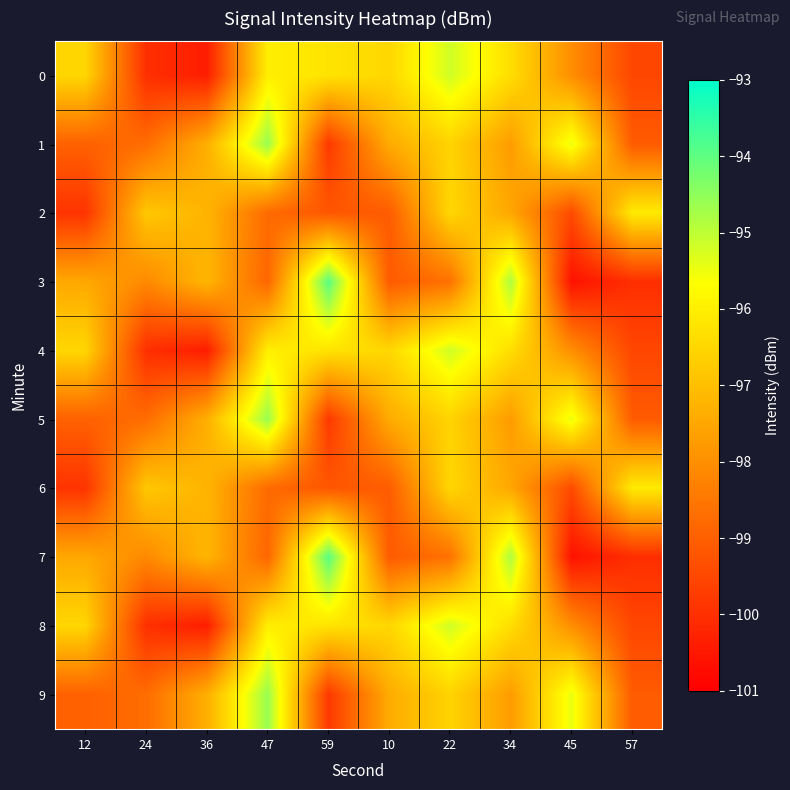

What is the difference between the highest and lowest values at 47?

4.3